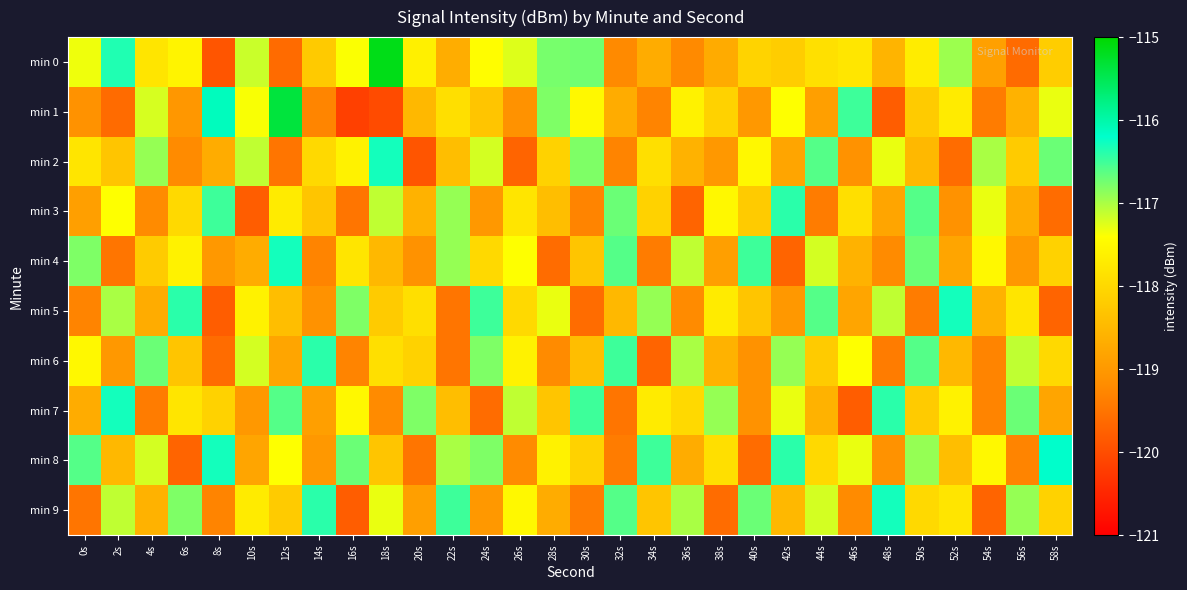

Which series has the largest total across all categories?

min 8